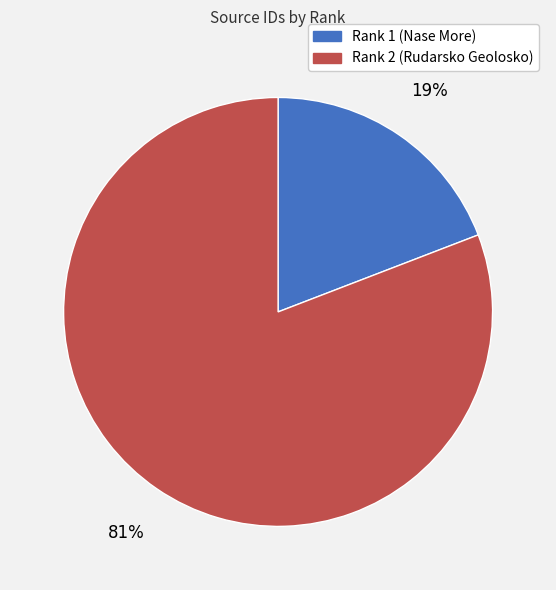

Is it true that Rank 1 (Nase More) is 28% of the pie?

False